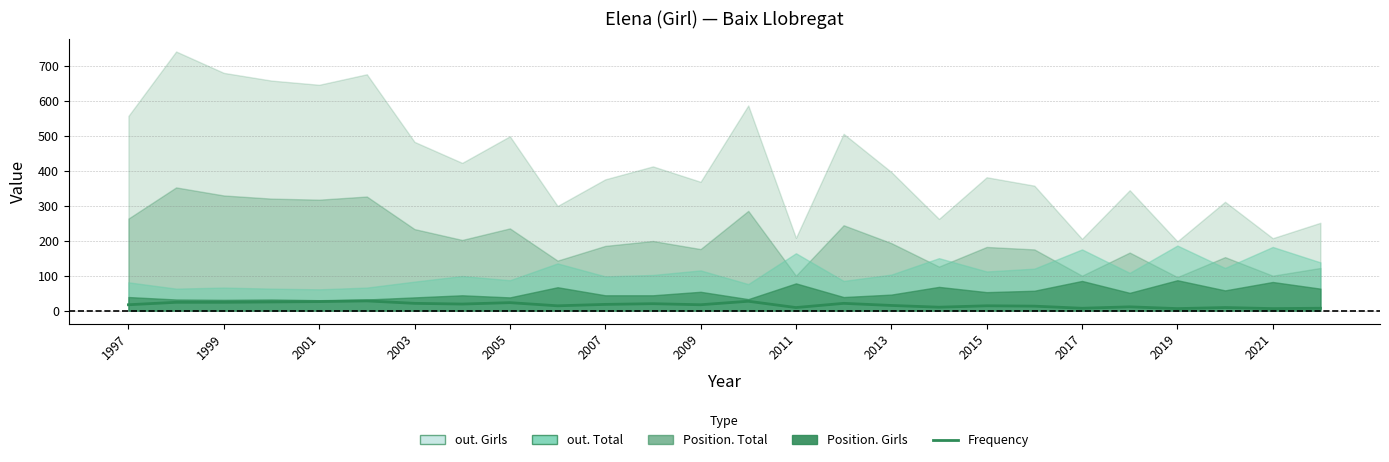

Reading right to left, what are all the values shown in this chart?

7	6	9	6	11	7	13	14	10	15	21	9	27	17	20	18	14	23	19	21	28	26	25	24	24	17